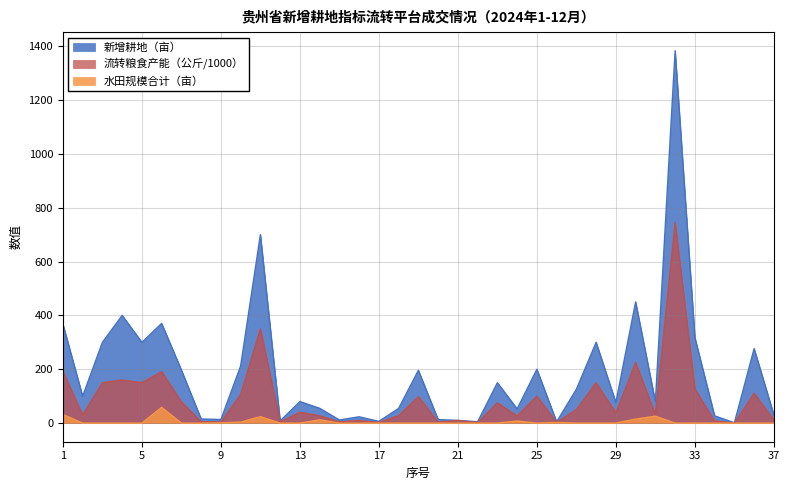

True or false: 流转粮食产能（公斤） has a value of 150.0 at 5.

True